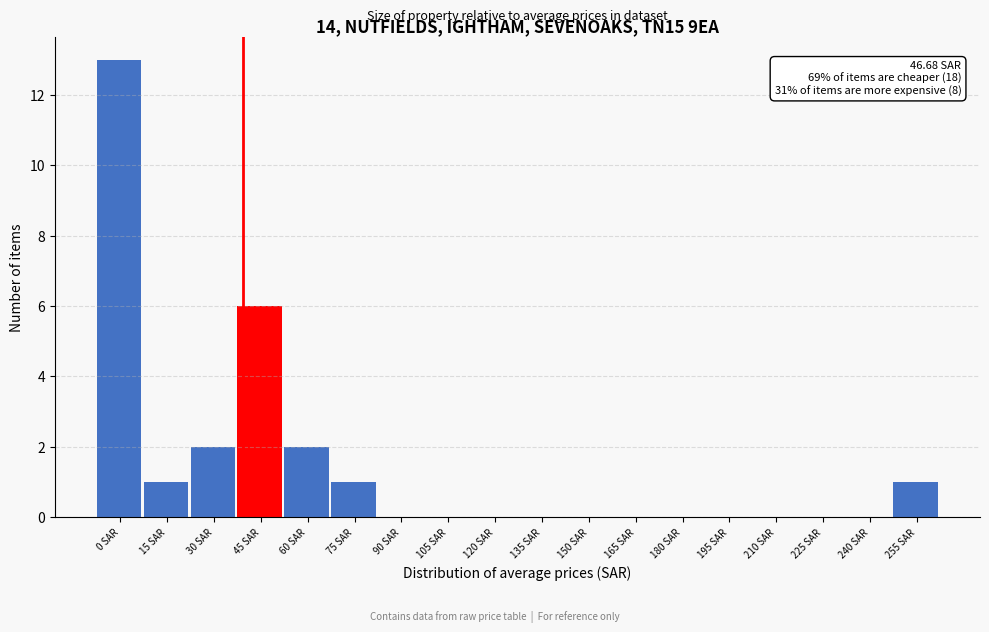

Reading left to right, transcribe all the data shown in this chart.

0 SAR=13	15 SAR=1	30 SAR=2	45 SAR=6	60 SAR=2	75 SAR=1	90 SAR=0	105 SAR=0	120 SAR=0	135 SAR=0	150 SAR=0	165 SAR=0	180 SAR=0	195 SAR=0	210 SAR=0	225 SAR=0	240 SAR=0	255 SAR=1